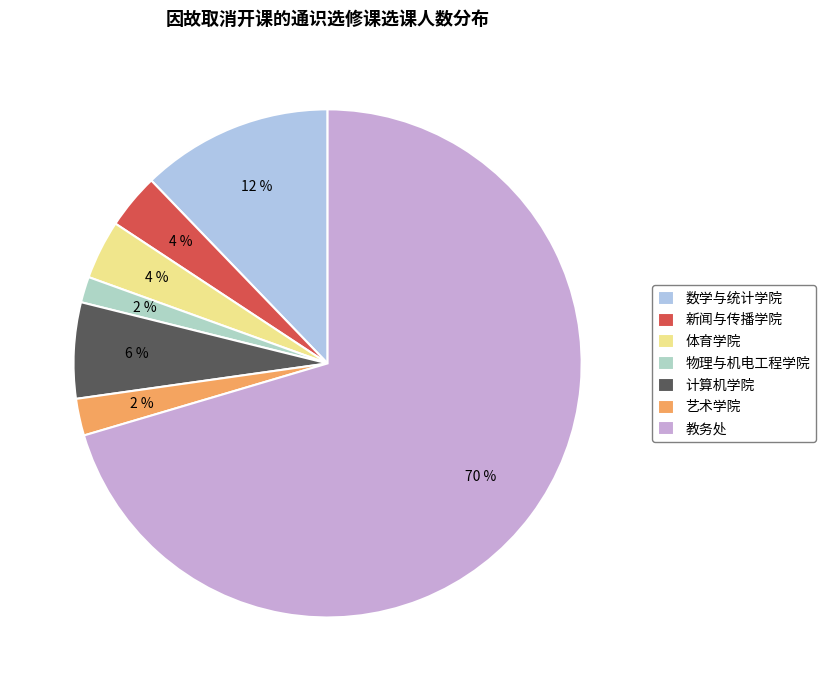

How many slices are in this pie chart?

7